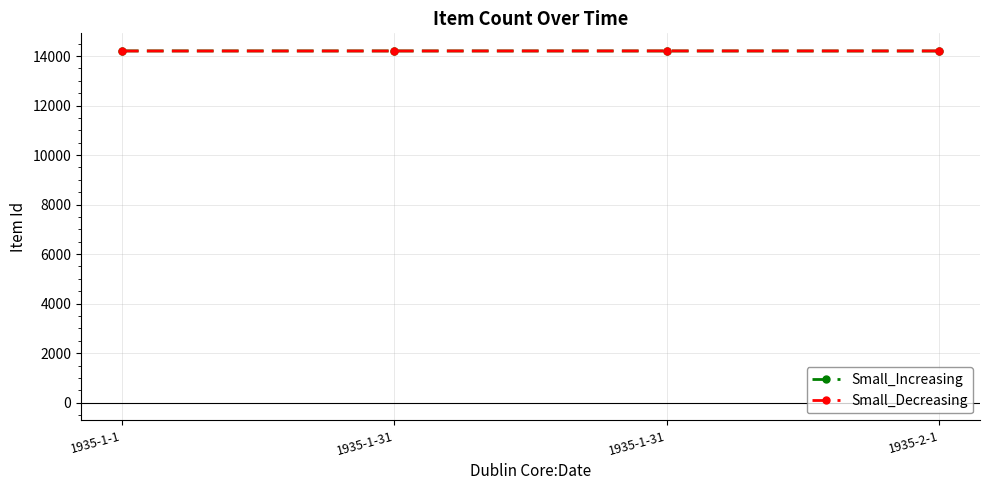

Is the value of Small_Increasing at 1935-1-31 greater than the value of Small_Decreasing at 1935-1-1?

Yes